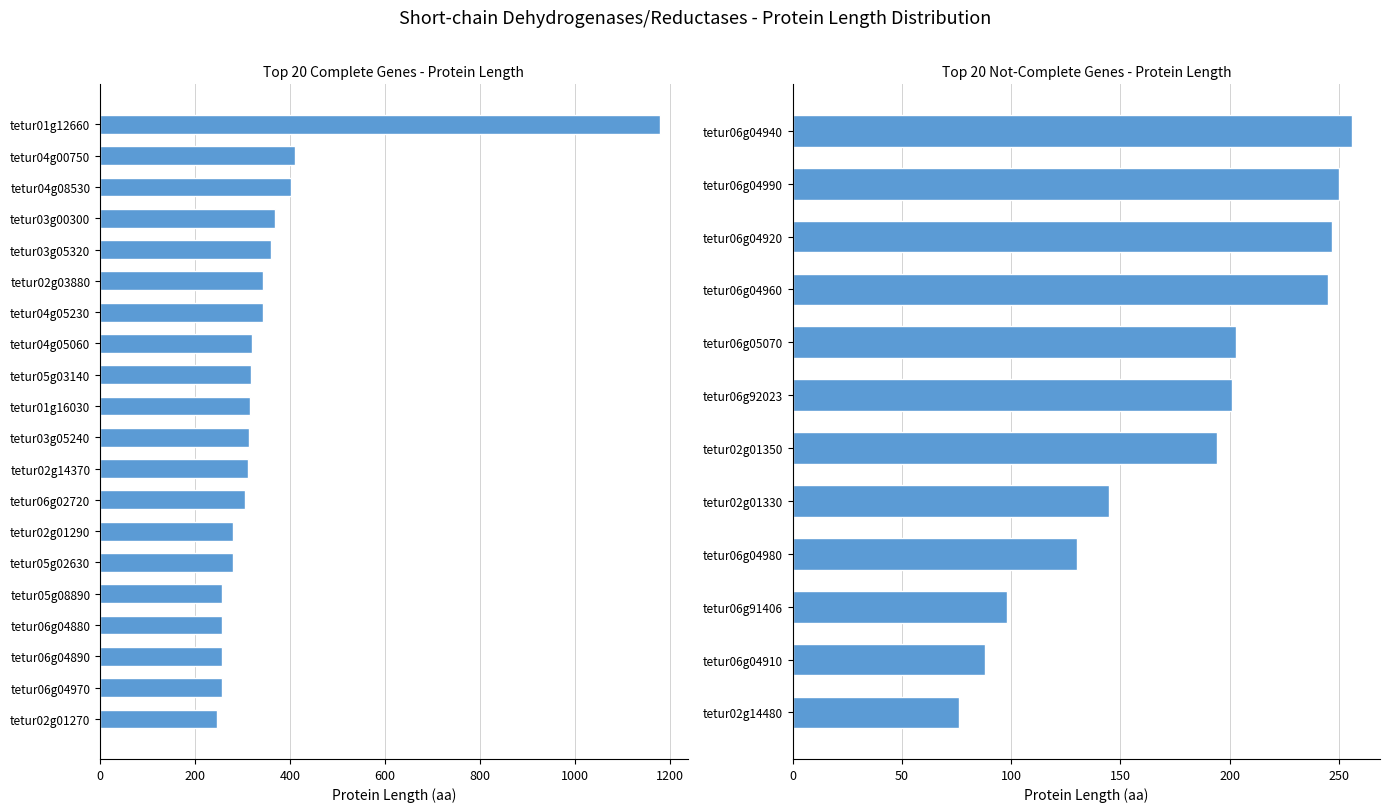

What is the change in value from tetur01g12660 to tetur01g16030?

-863